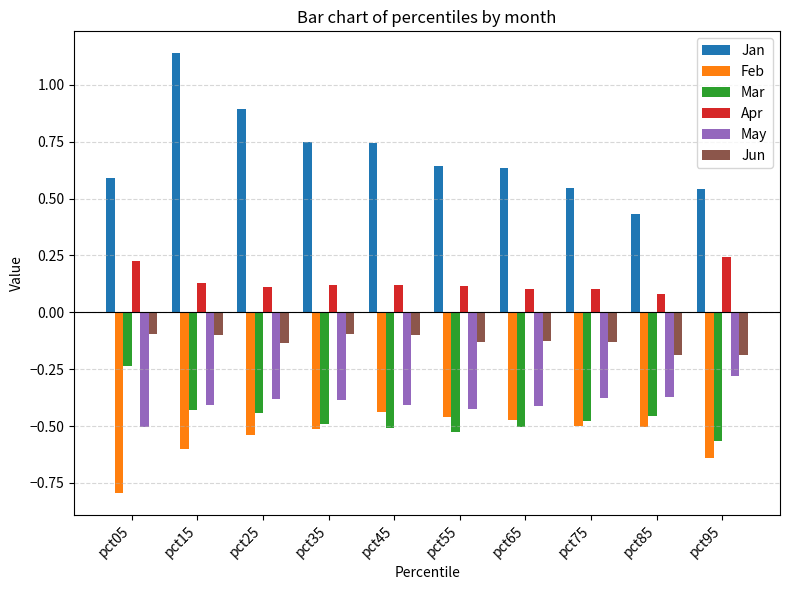

Which series has the widest spread of values?

Jan